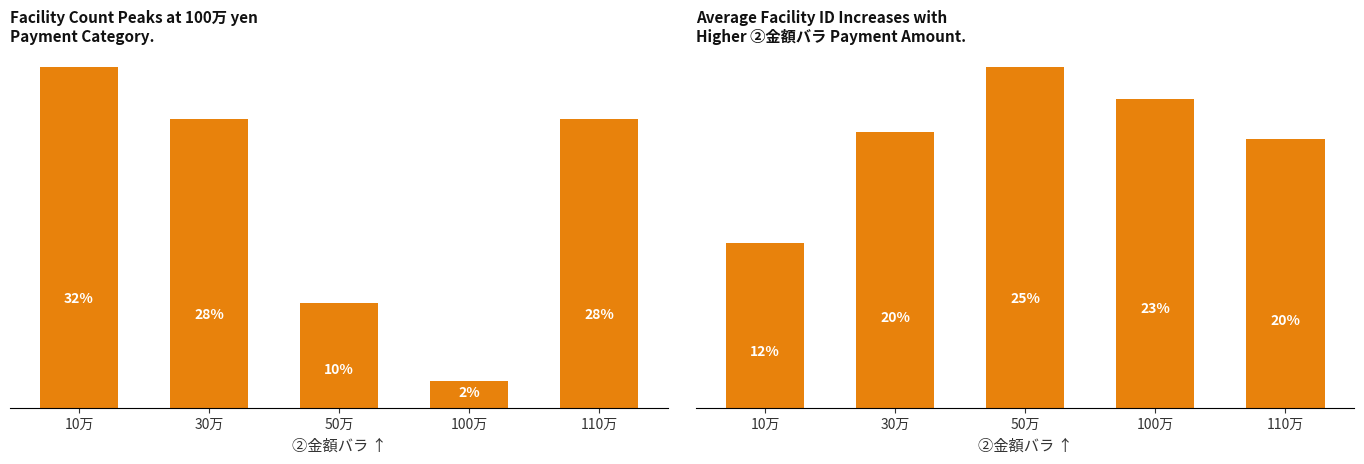

Reading right to left, what are all the values shown in this chart?

②金額バラ count: 11.0	1.0	4.0	11.0	13.0
avg col_0: 107.0	123.0	136.0	110.0	65.5